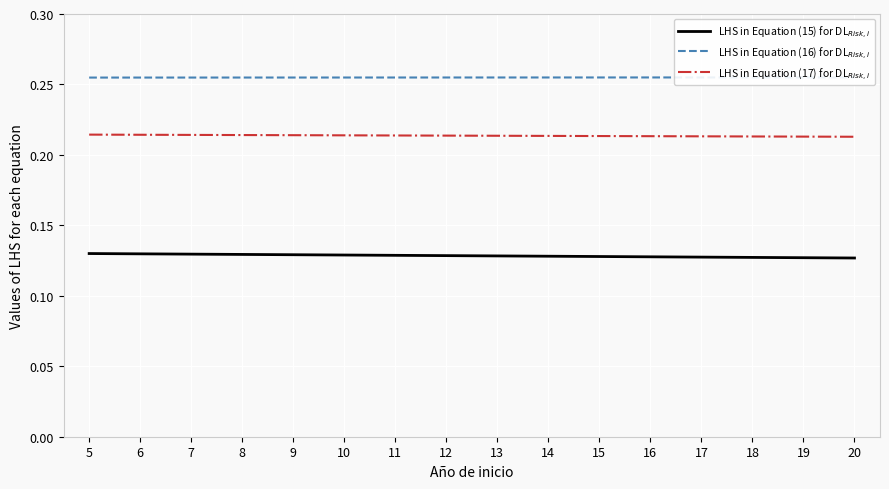

How many lines are shown in the chart?

3